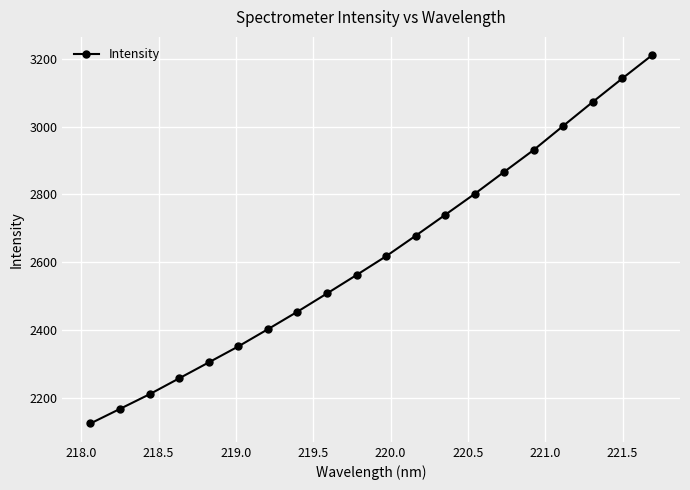

What is the average value?

2620.3